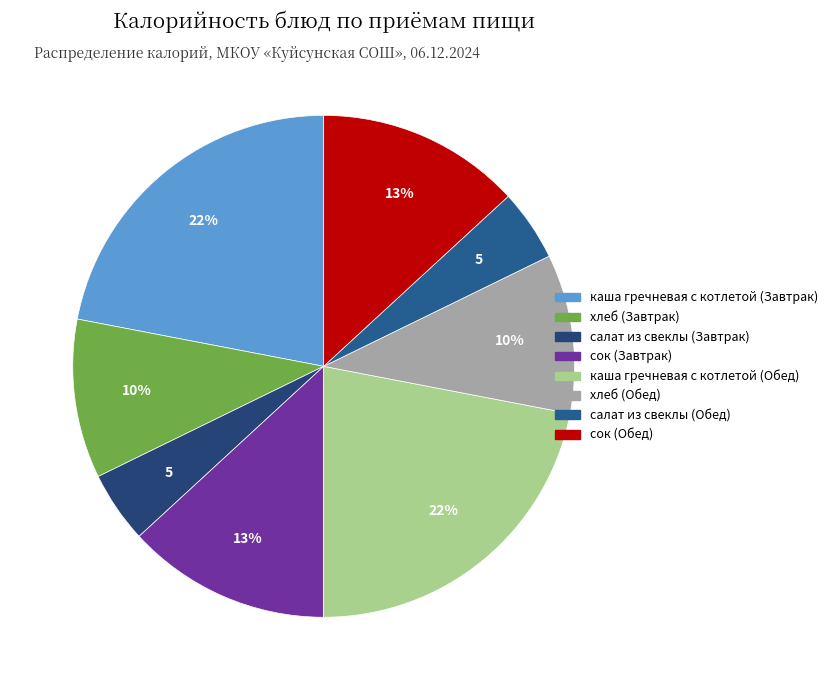

Is the sum of каша гречневая с котлетой (Завтрак) and хлеб (Завтрак) greater than half?

No